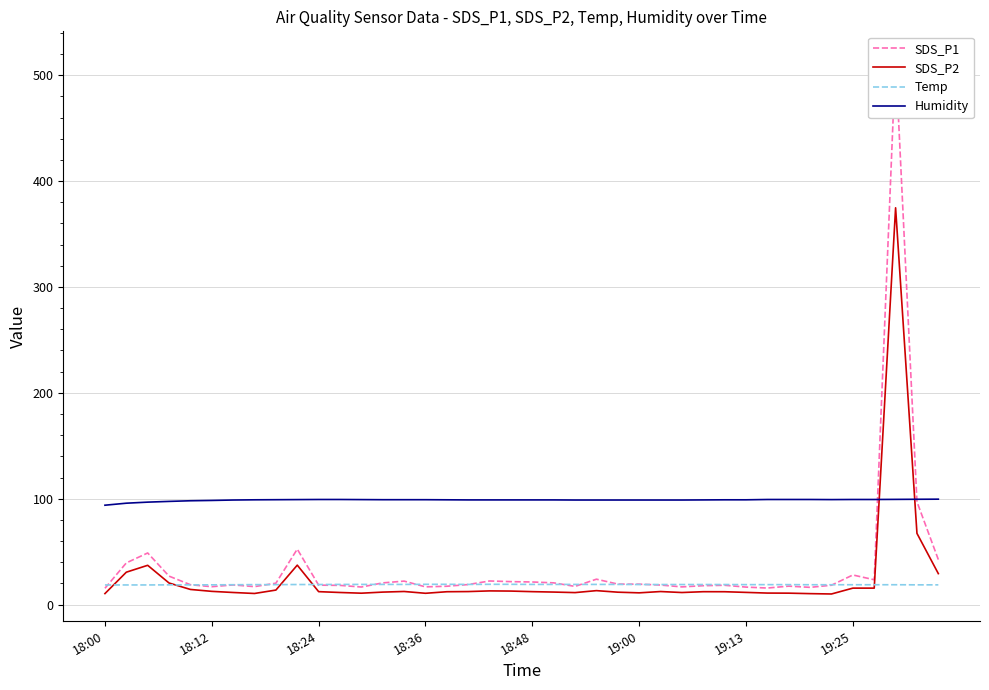

In Humidity, how many points are lower than both neighbors (excluding endpoints)?

1